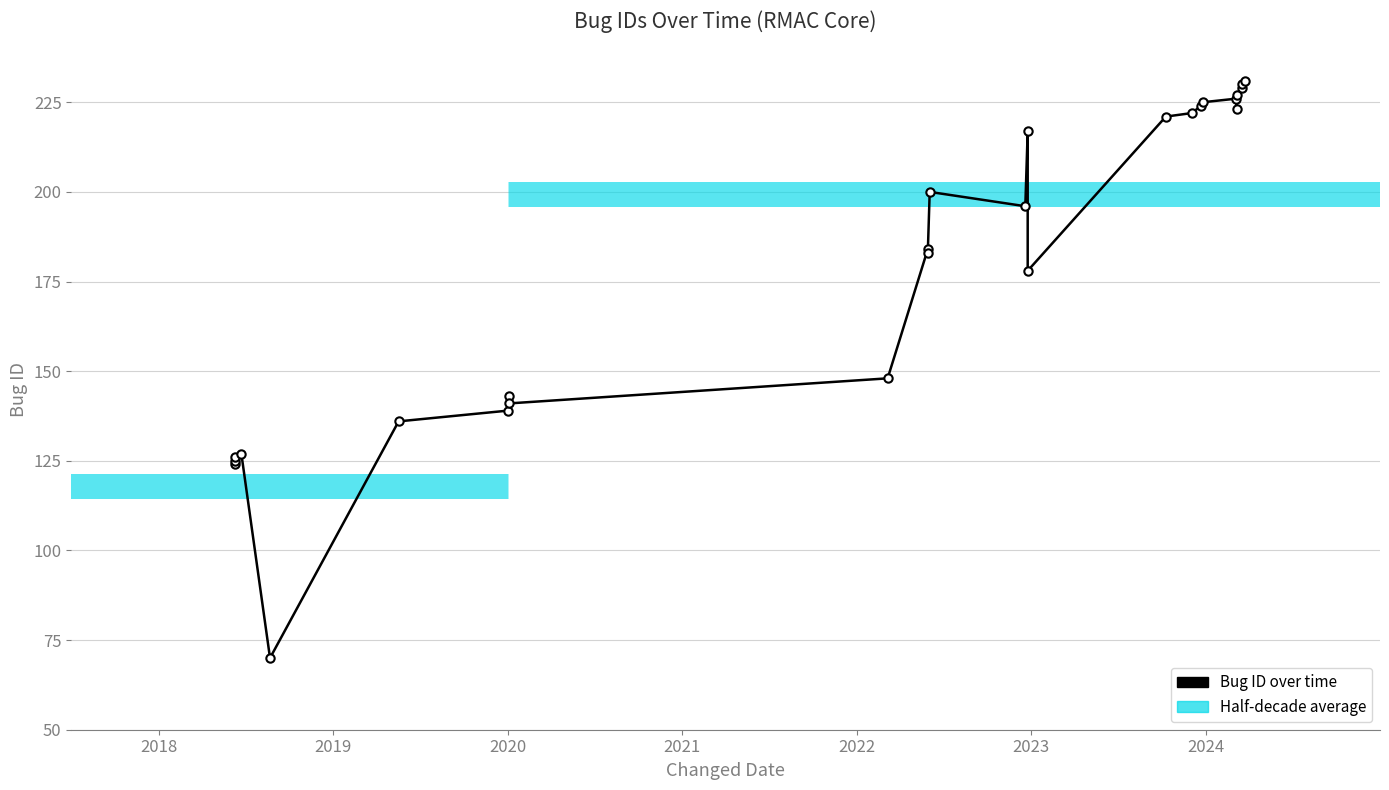

What is the difference between the values at 2023-12-22 and 2022-05-30?

41